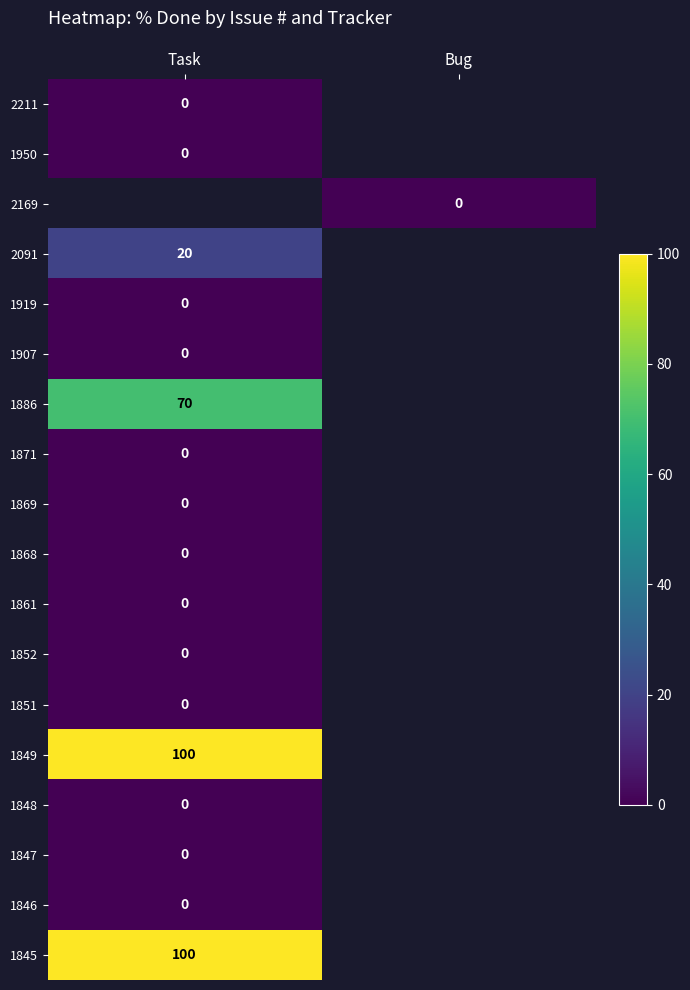

The 1849 series shows 100 at Task. True or false?

True